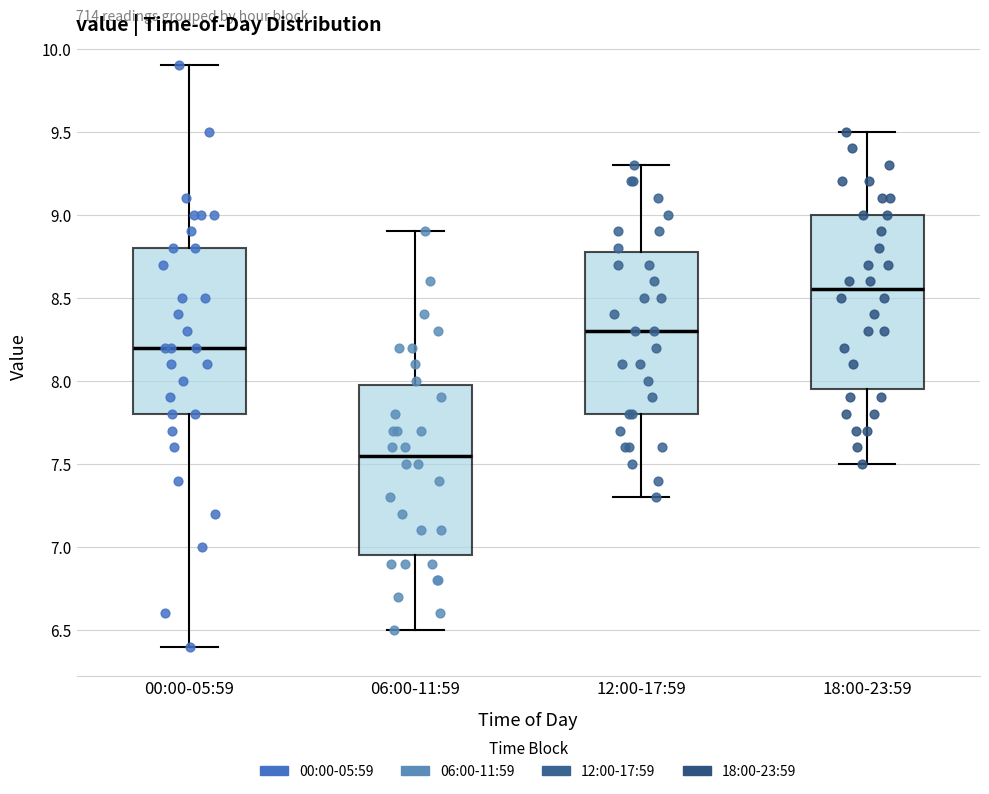

Reading left to right, read every box against the y-axis: the position of its median line, the range the box covers, and the ends of its whiskers. The values are not printed on the chart, so give them approximately, as read against the axis.

00:00-05:59: median 8.20, box 7.80 to 8.80, whiskers 6.40 to 9.90
06:00-11:59: median 7.55, box 6.95 to 8.00, whiskers 6.50 to 8.90
12:00-17:59: median 8.30, box 7.80 to 8.80, whiskers 7.30 to 9.30
18:00-23:59: median 8.55, box 7.95 to 9.00, whiskers 7.50 to 9.50